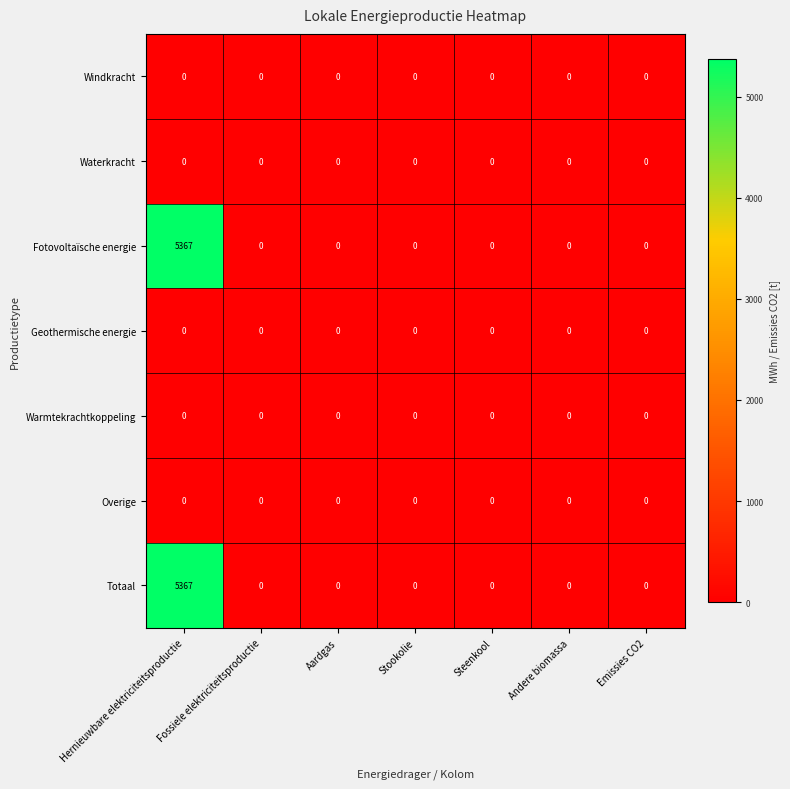

What is the spread (max minus min) of values at Hernieuwbare elektriciteitsproductie?

5367